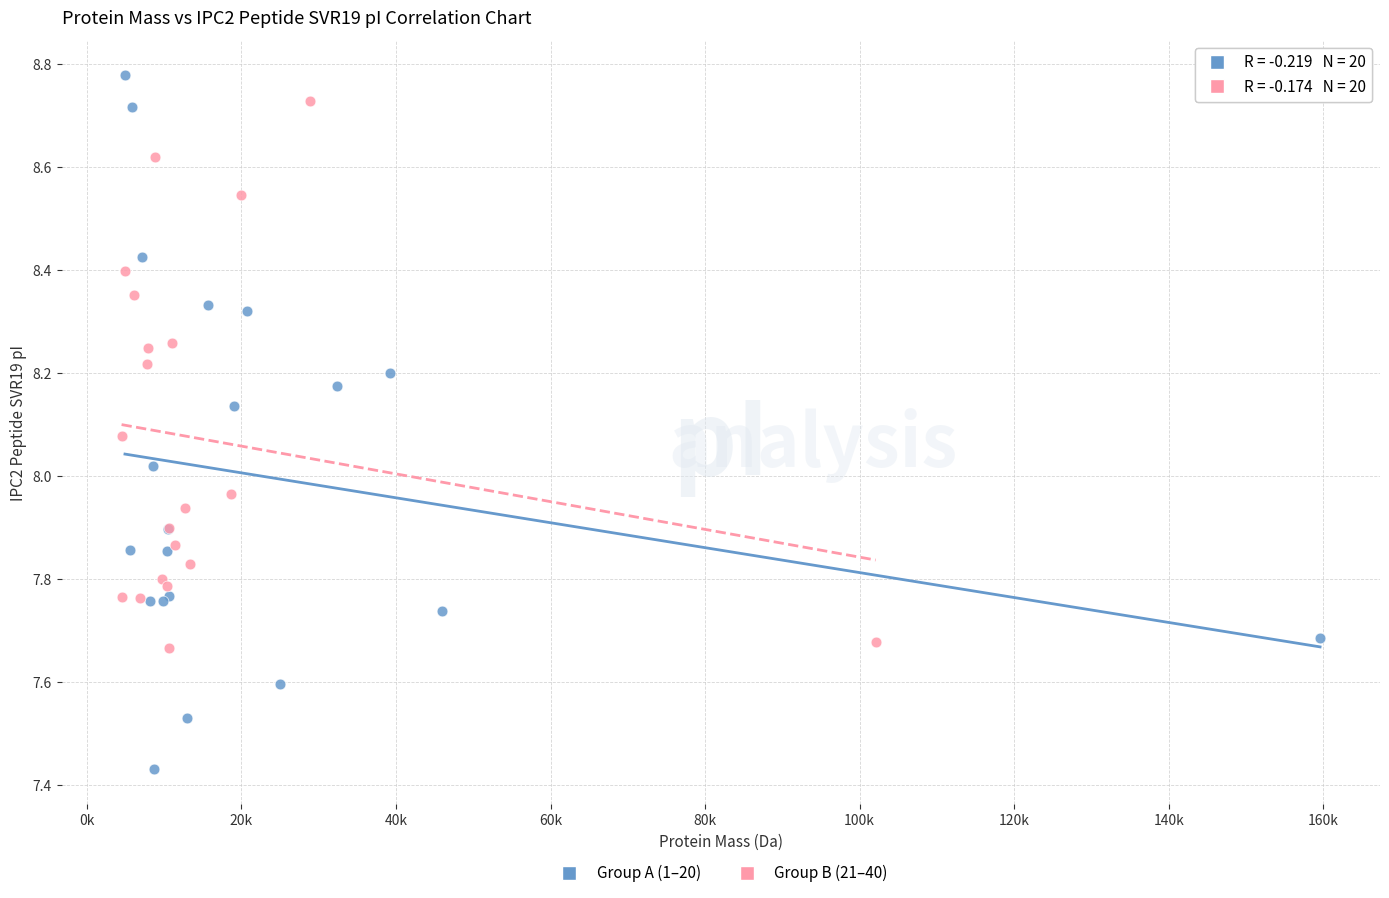

Which series has the widest spread of Y values?

Group A (1–20)